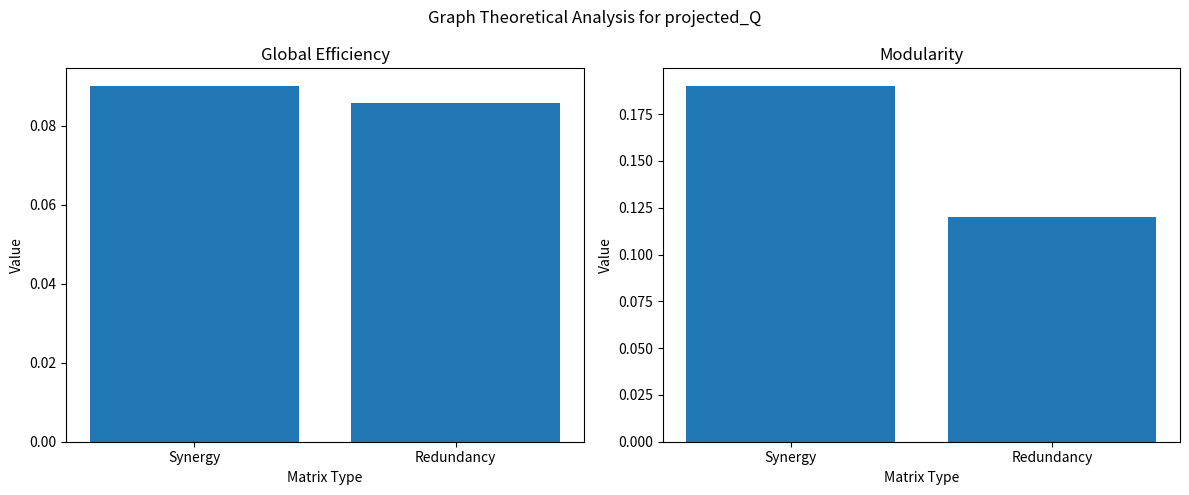

Rank the series at Redundancy from lowest to highest value.

Global Efficiency, Modularity